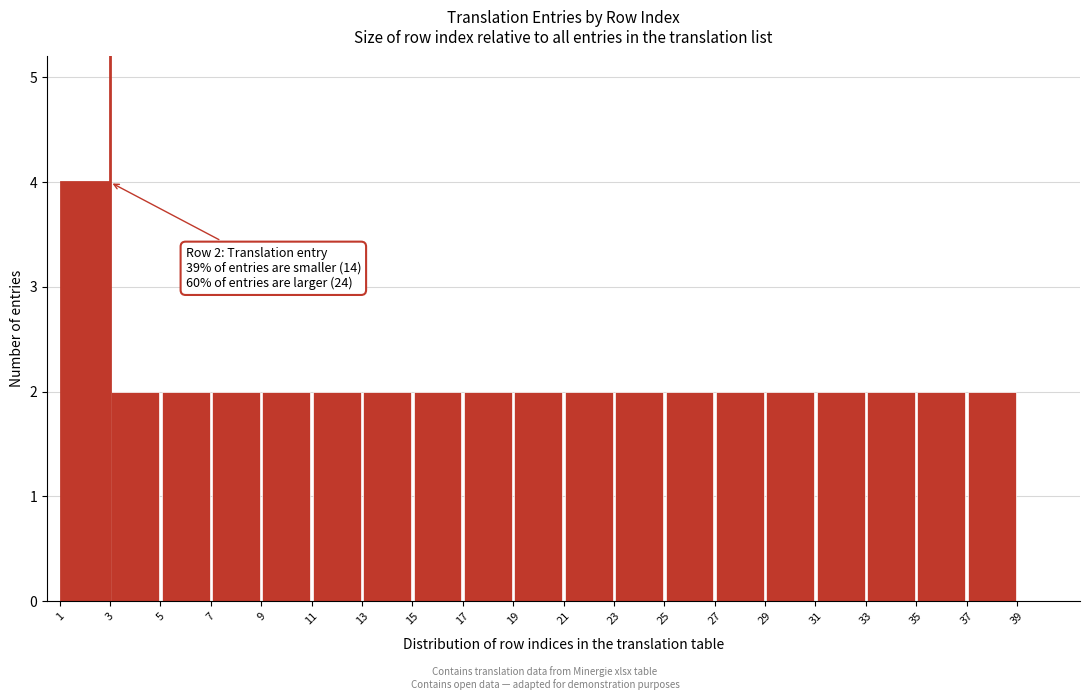

Which range on the x-axis has the tallest bar?

1 to 3